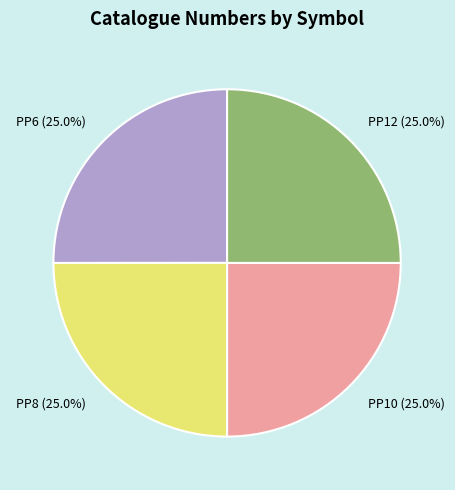

What percentage do PP12 (25.0%) and PP8 (25.0%) together represent?

50.0%